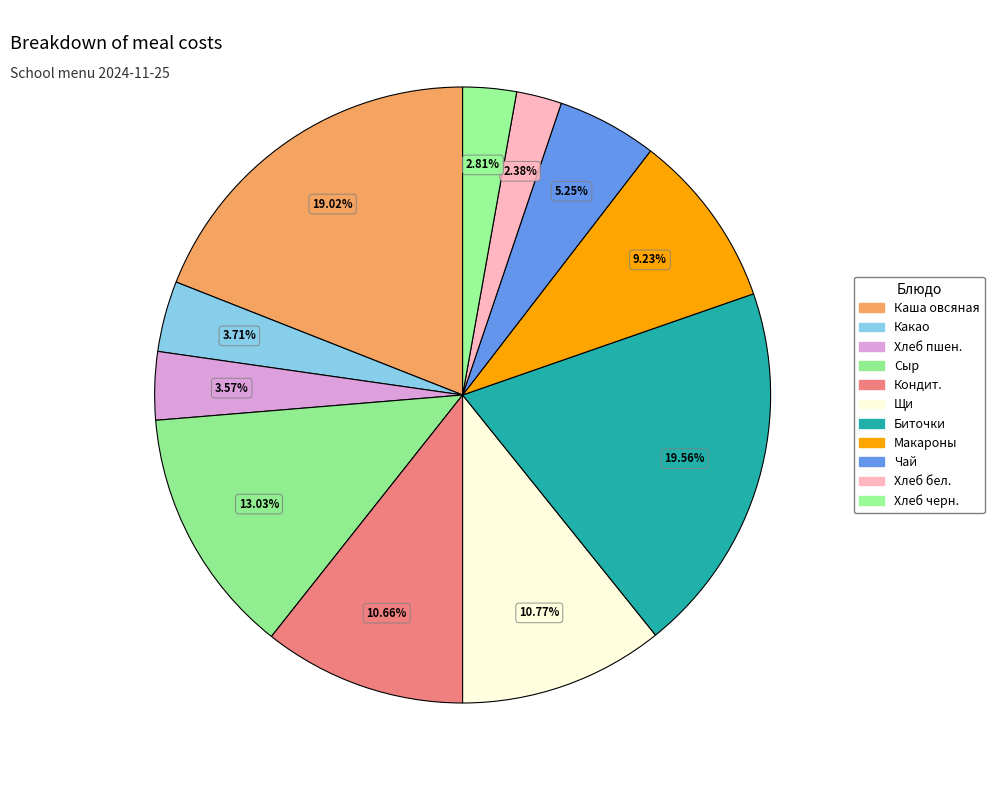

Count the number of slices in the pie.

11